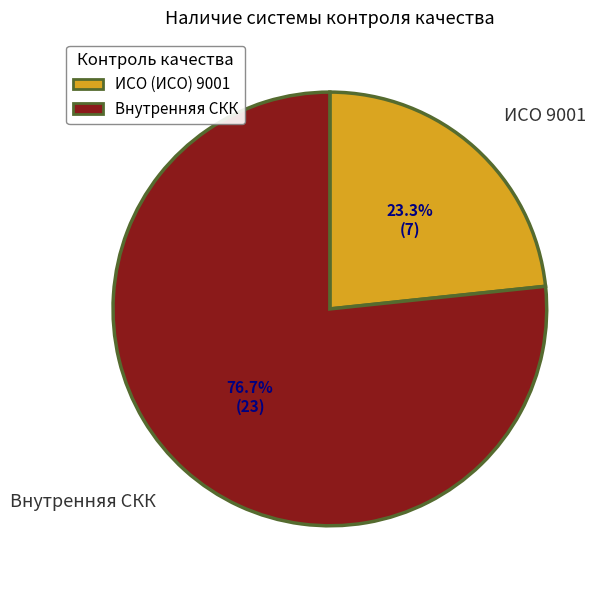

Is there a majority slice in this chart?

Yes